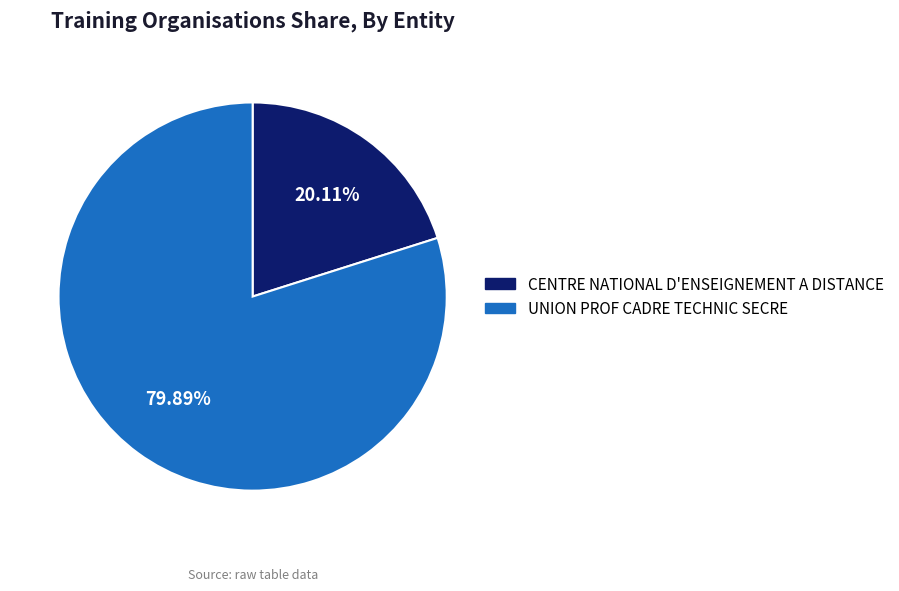

What is the largest slice in the pie chart?

UNION PROF CADRE TECHNIC SECRE